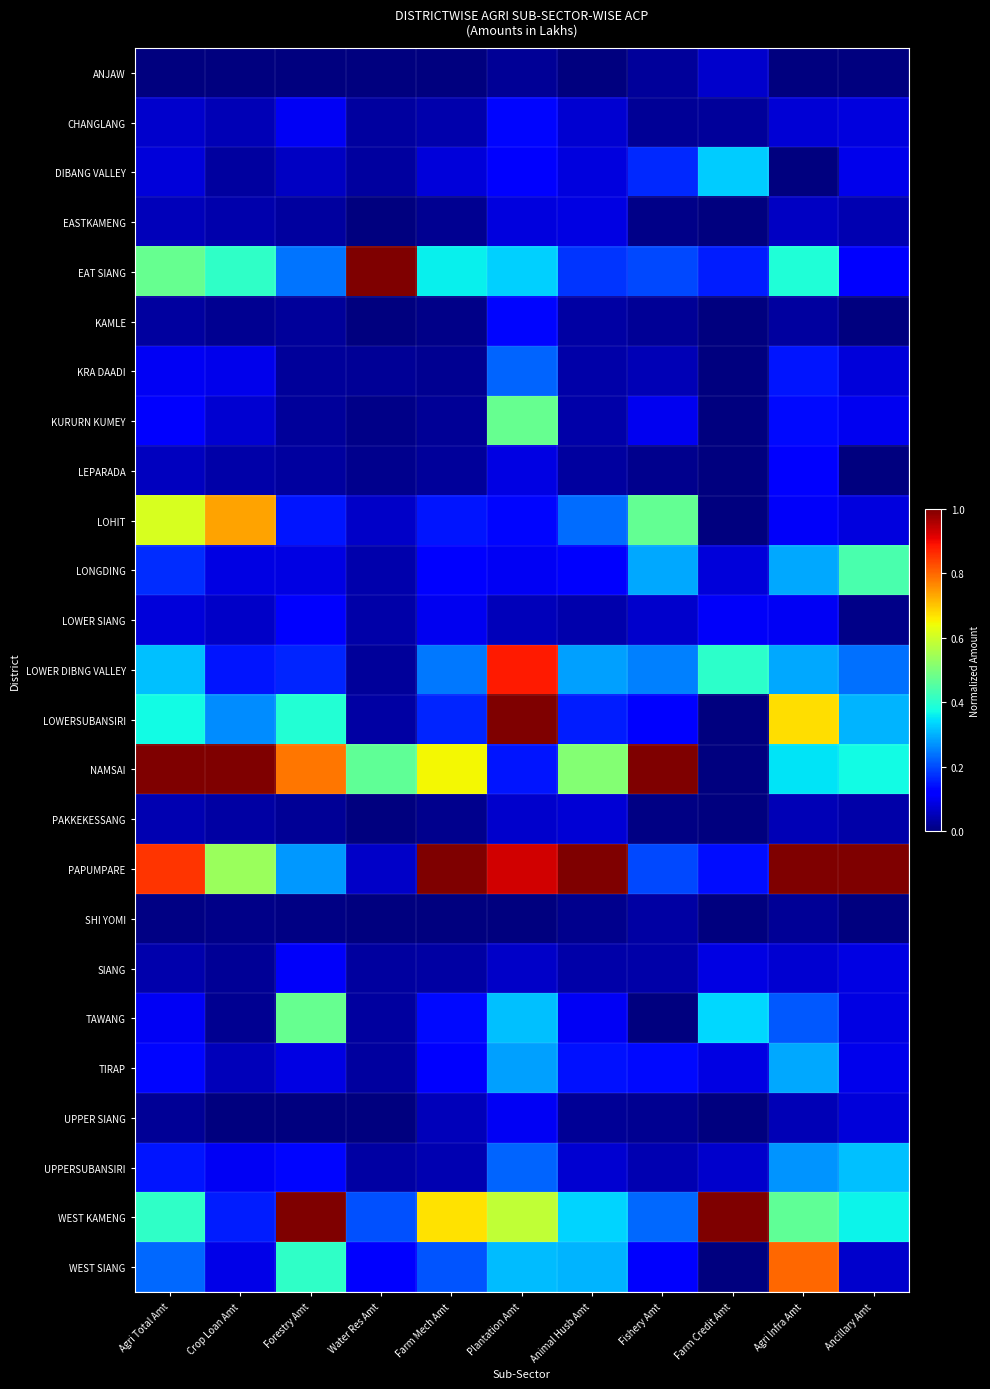

Which label corresponds to the smallest value in the chart?

Agri Total Amt